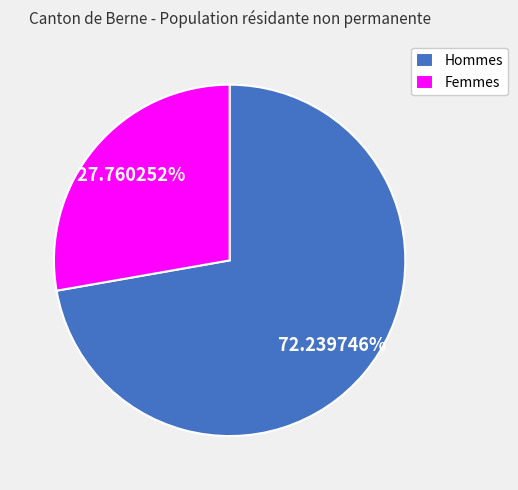

Is it true that Femmes is 28% of the pie?

True